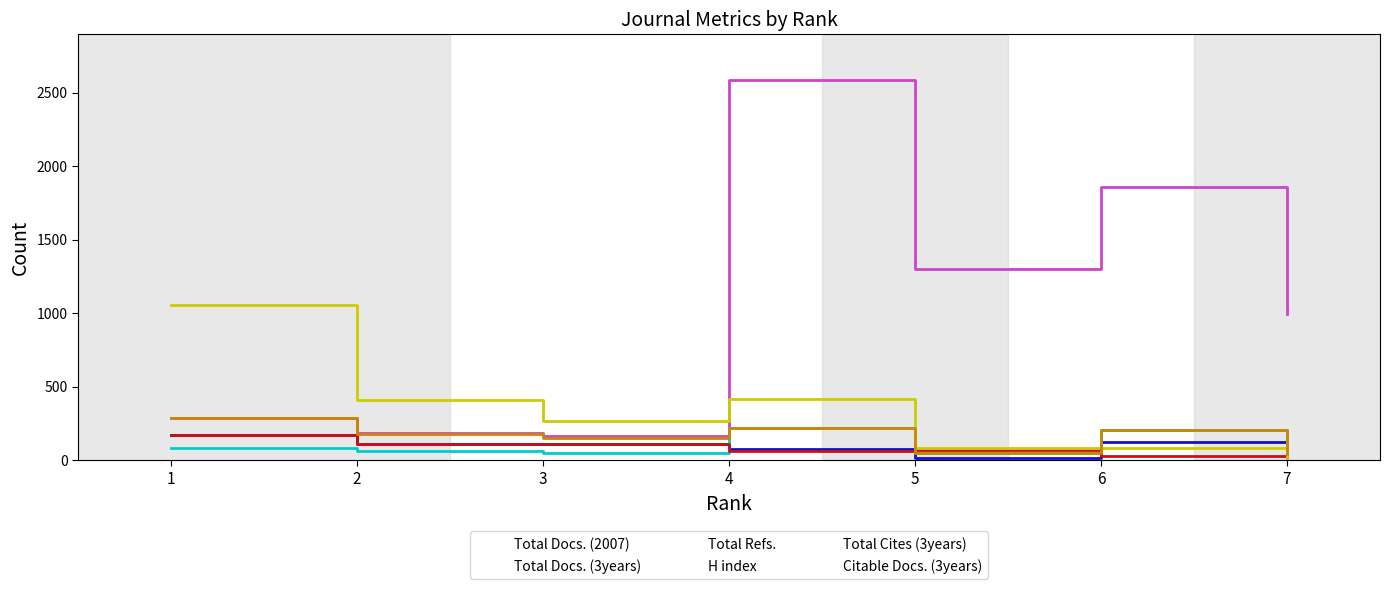

List the labels in order of H index value, smallest first.

7, 6, 4, 5, 3, 2, 1